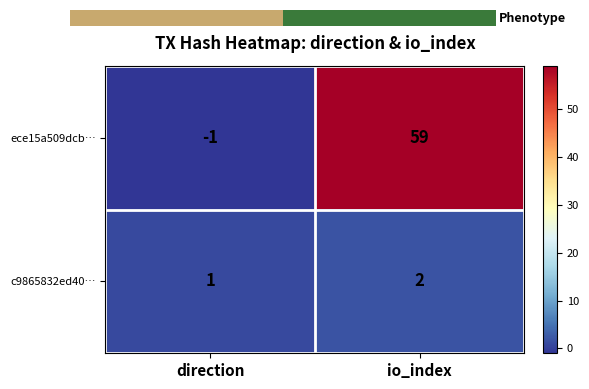

What is the difference between the maximum and minimum values in the ece15a509dcb… series?

60